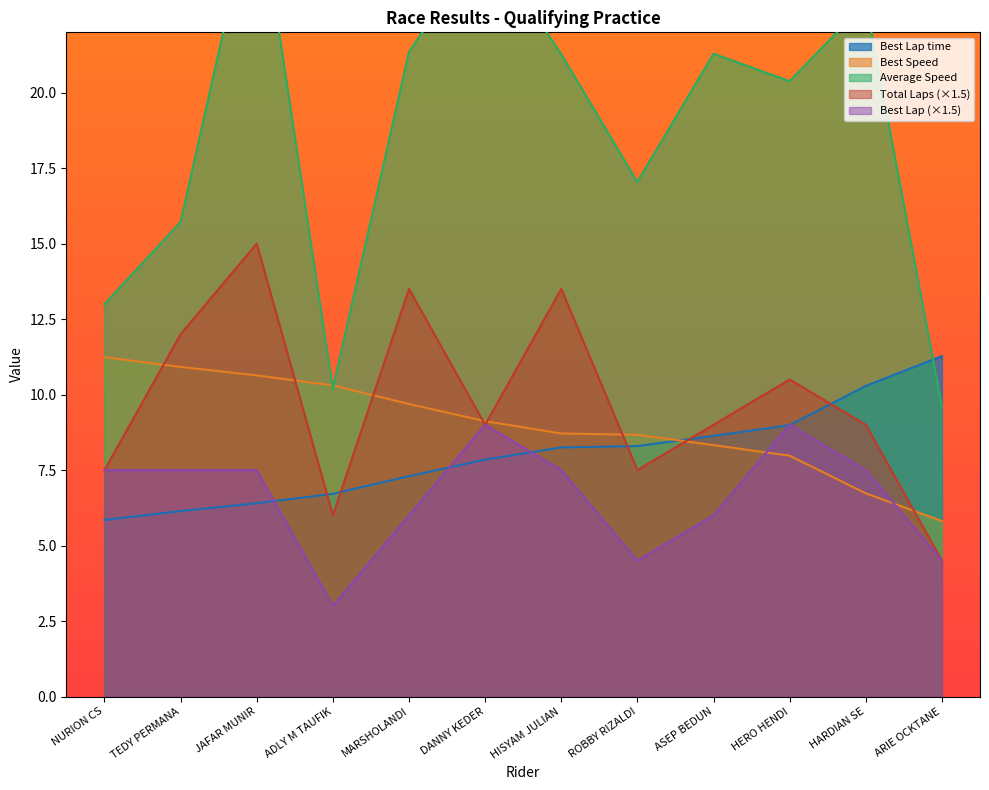

Reading left to right, transcribe all the data shown in this chart.

Total Laps: 7.5	12.0	15.0	6.0	13.5	9.0	13.5	7.5	9.0	10.5	9.0	4.5
Best Lap time: 5.8	6.1	6.4	6.7	7.3	7.8	8.3	8.3	8.6	9.0	10.3	11.3
Best Speed: 11.2	10.9	10.6	10.3	9.7	9.1	8.7	8.7	8.3	8.0	6.7	5.8
Average Speed: 13.0	15.7	26.9	10.2	21.4	25.1	21.3	17.0	21.3	20.4	23.0	9.6
Best Lap: 7.5	7.5	7.5	3.0	6.0	9.0	7.5	4.5	6.0	9.0	7.5	4.5